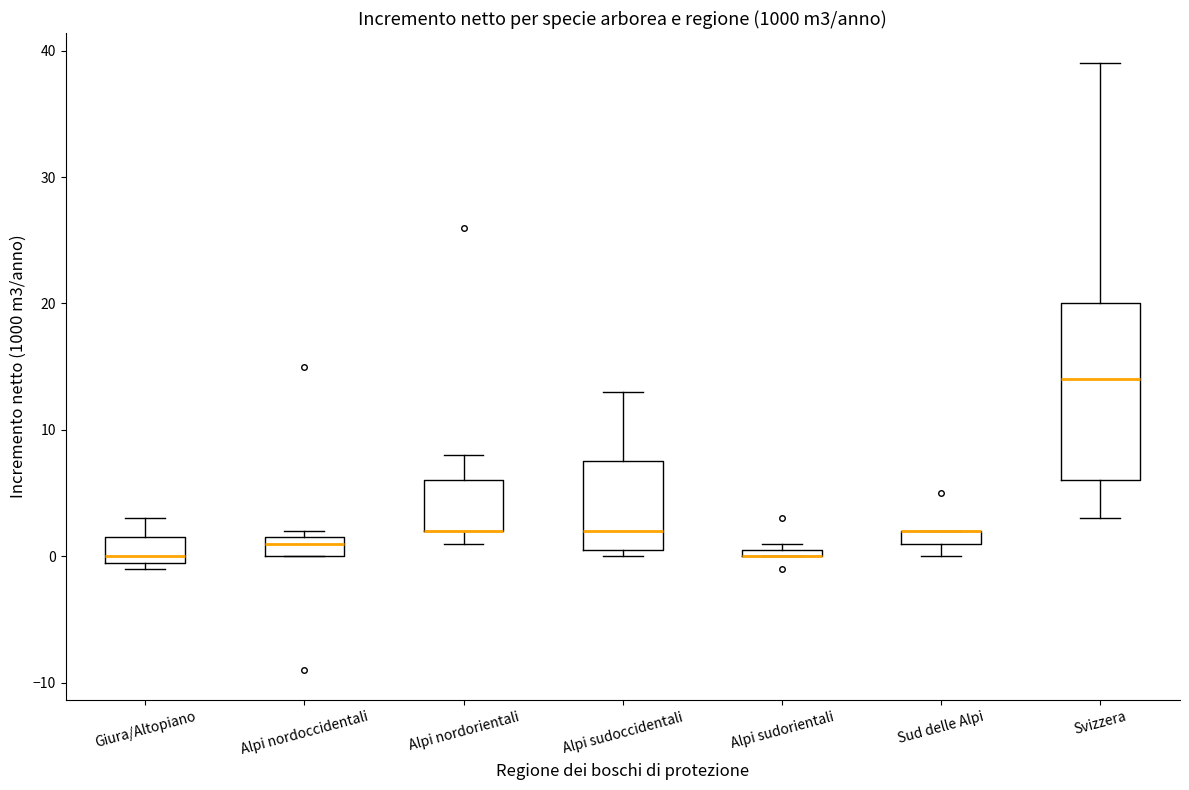

Comparing the boxes themselves (not the whiskers), which one is the tallest?

Svizzera